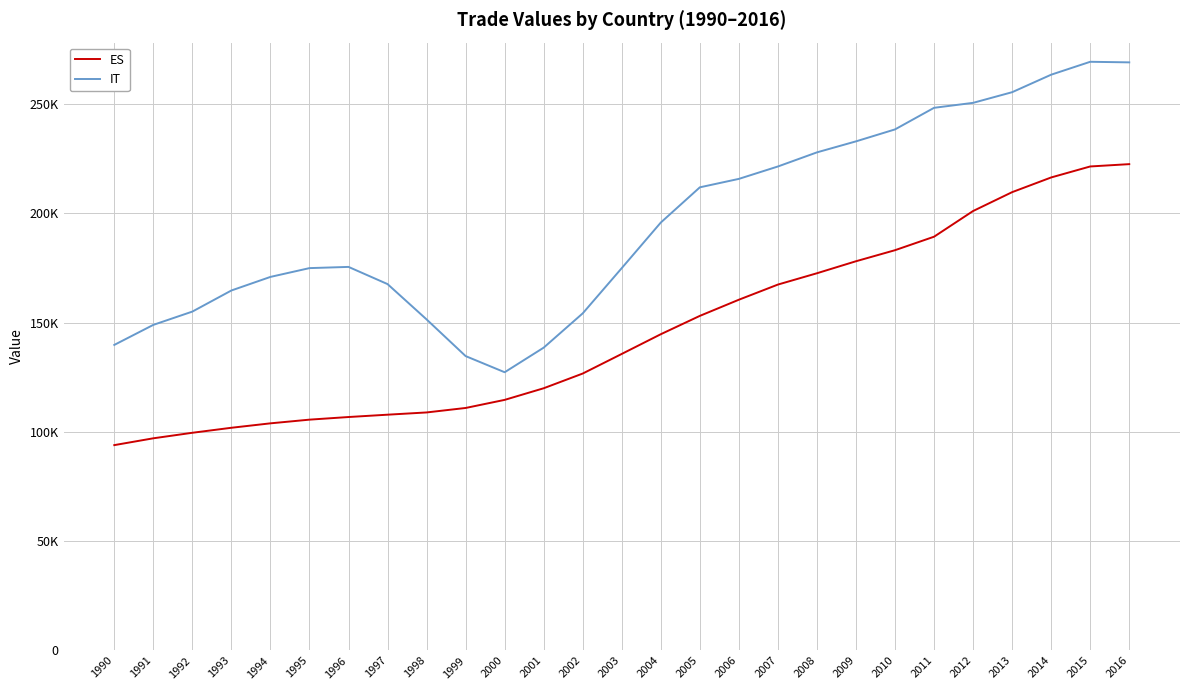

What is the average value of the IT series?

195484